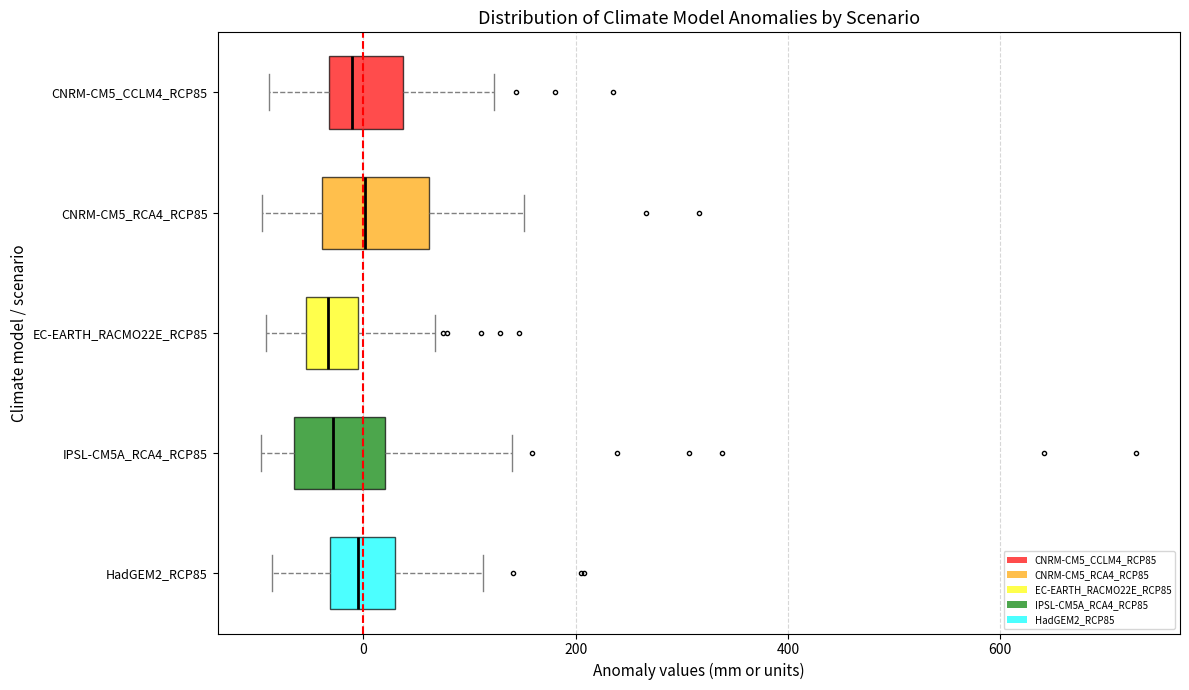

Reading bottom to top, read every box against the x-axis: the position of its median line, the range the box covers, and the ends of its whiskers. The values are not printed on the chart, so give them approximately, as read against the axis.

HadGEM2_RCP85: median 0, box -40 to 20, whiskers -80 to 120
IPSL-CM5A_RCA4_RCP85: median -20, box -60 to 20, whiskers -100 to 140
EC-EARTH_RACMO22E_RCP85: median -40, box -60 to 0, whiskers -100 to 60
CNRM-CM5_RCA4_RCP85: median 0, box -40 to 60, whiskers -100 to 160
CNRM-CM5_CCLM4_RCP85: median -20, box -40 to 40, whiskers -80 to 120